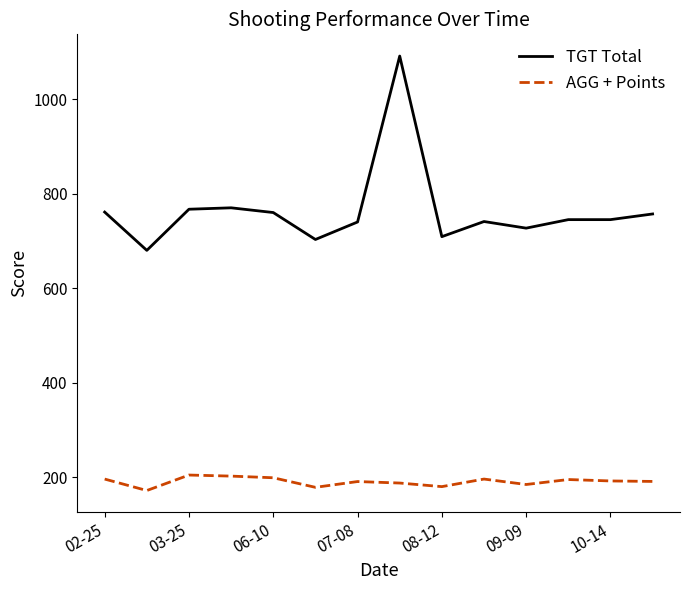

List the series in order of their overall mean, highest first.

TGT Total, AGG + Points